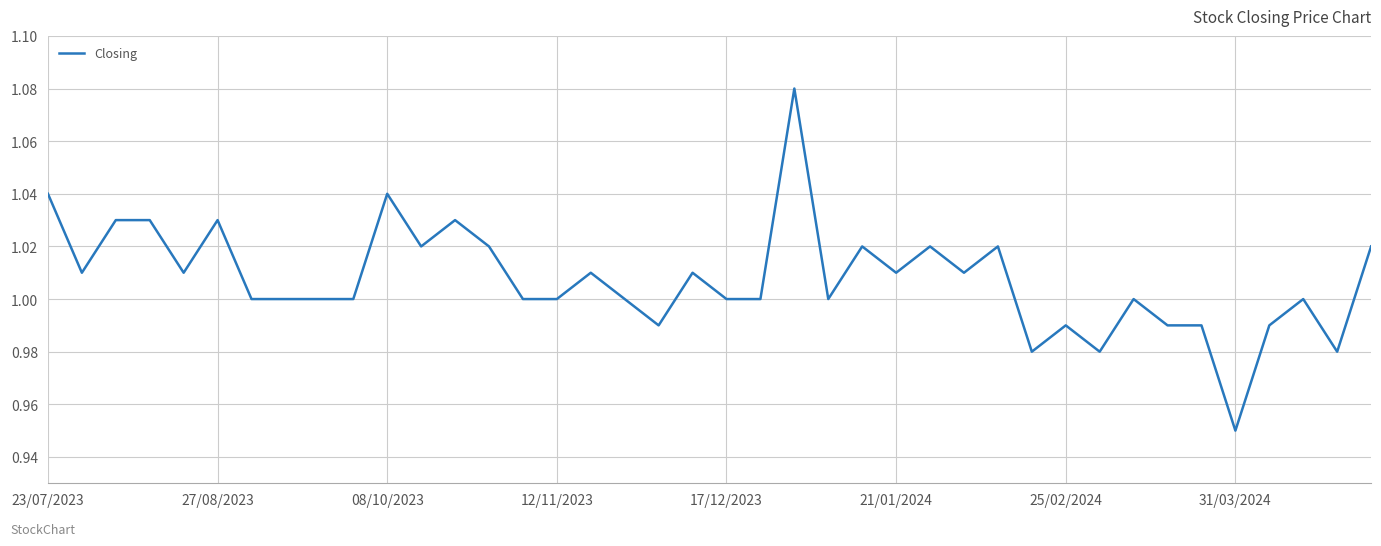

Does the chart have visible grid lines?

Yes